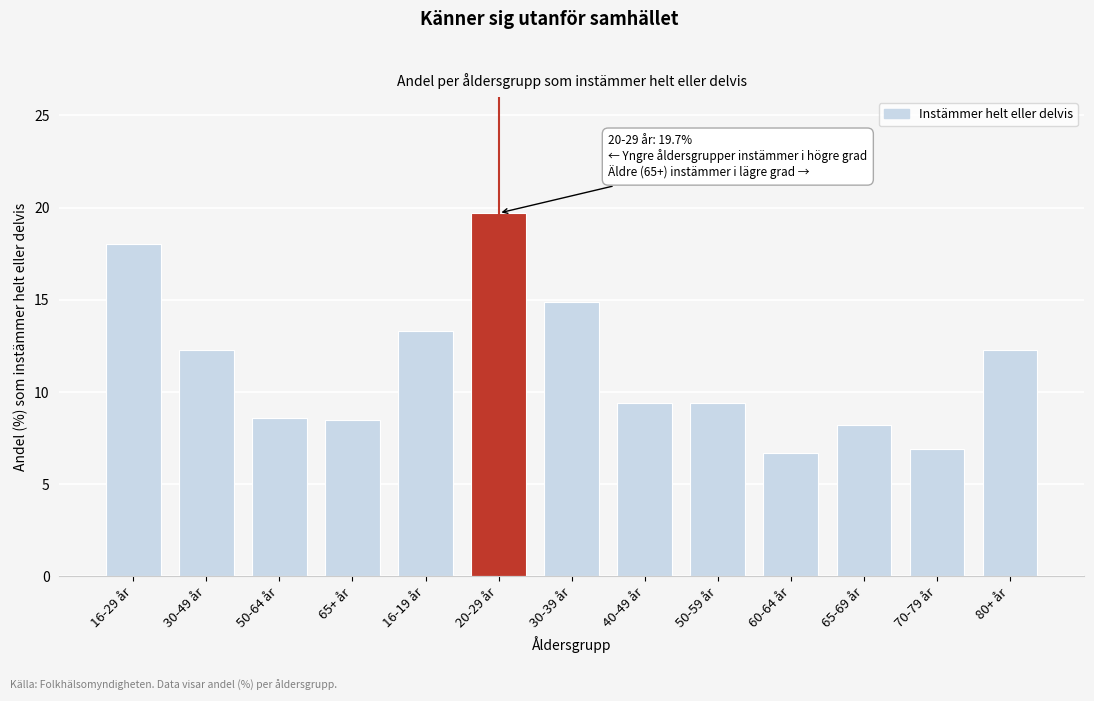

What is the sum of the values at 50-59 år and 30-39 år?

24.3